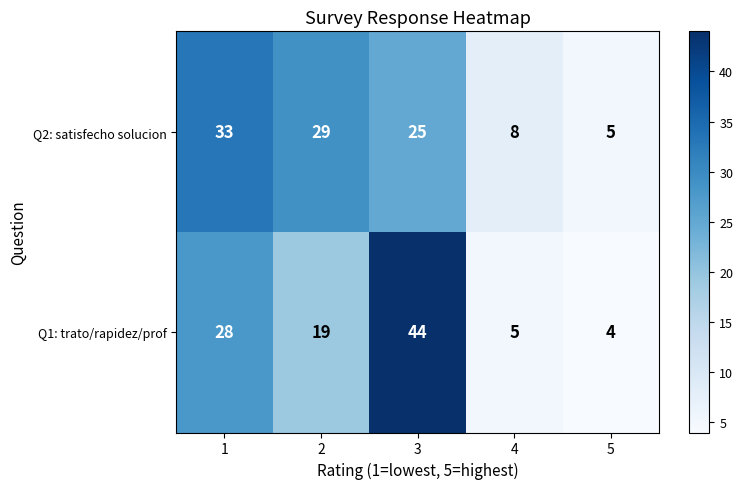

What is the total value across all series at 4?

13